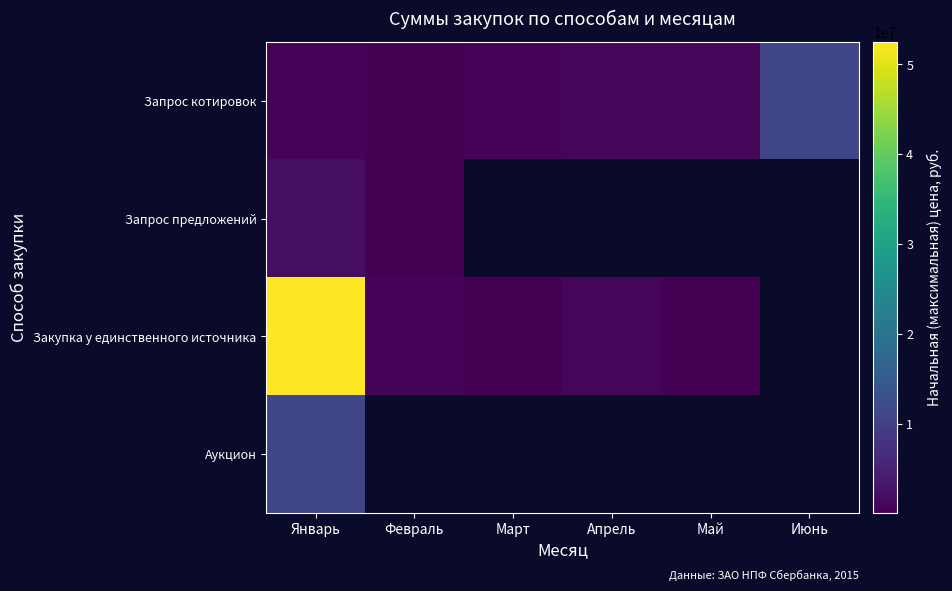

What is the difference between the highest and lowest values at Февраль?

491840.0